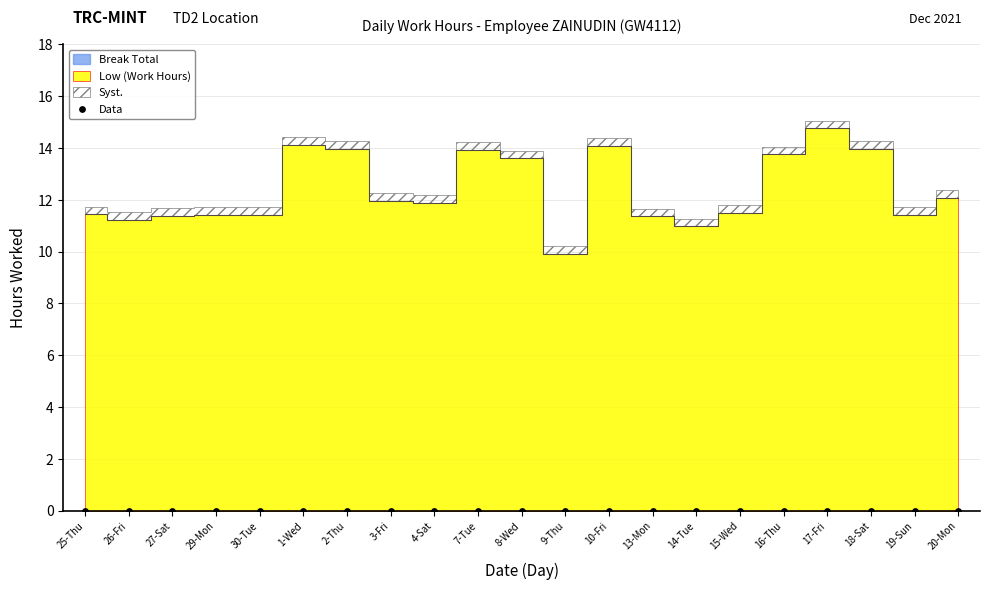

What is the change in value from 26-Fri to 2-Thu?

+2.8